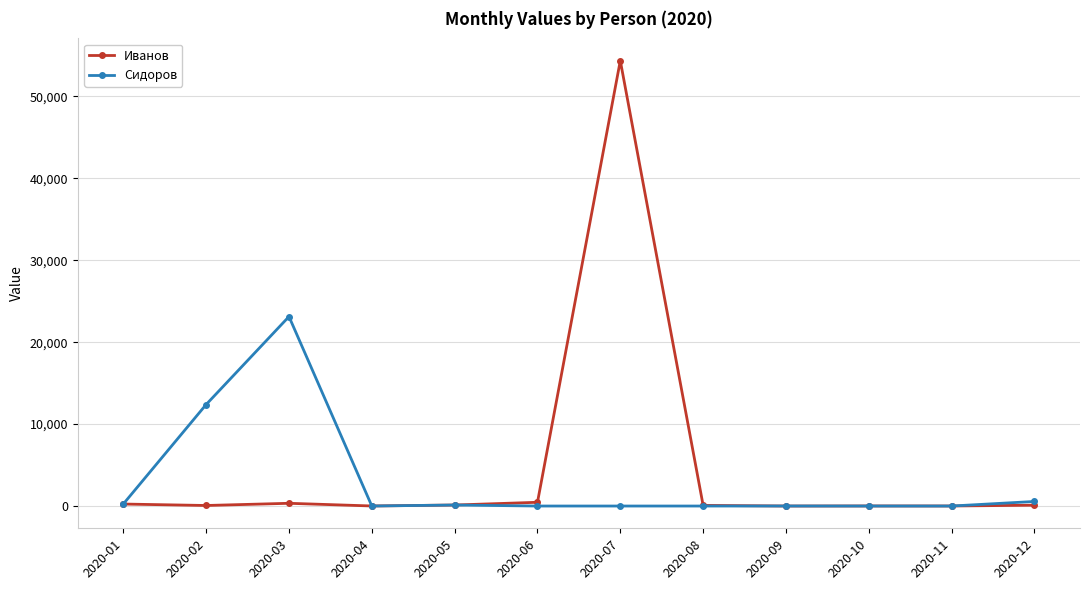

The value of Сидоров at 2020-07 is 0.0. True or false?

True